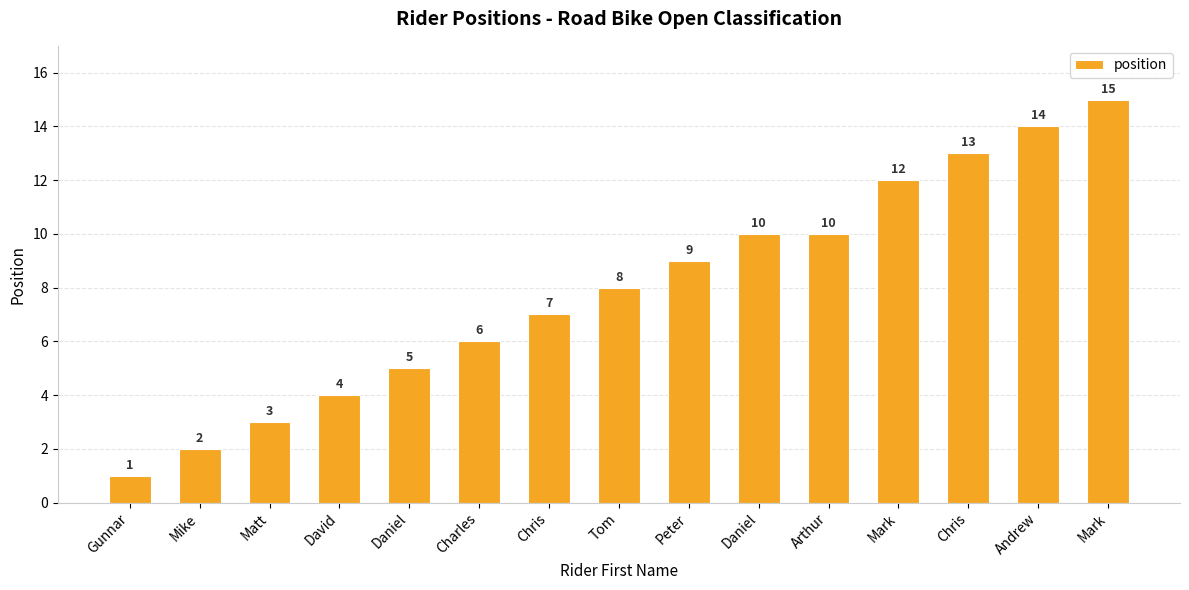

Reading left to right, transcribe all the data shown in this chart.

1	2	3	4	5	6	7	8	9	10	10	12	13	14	15